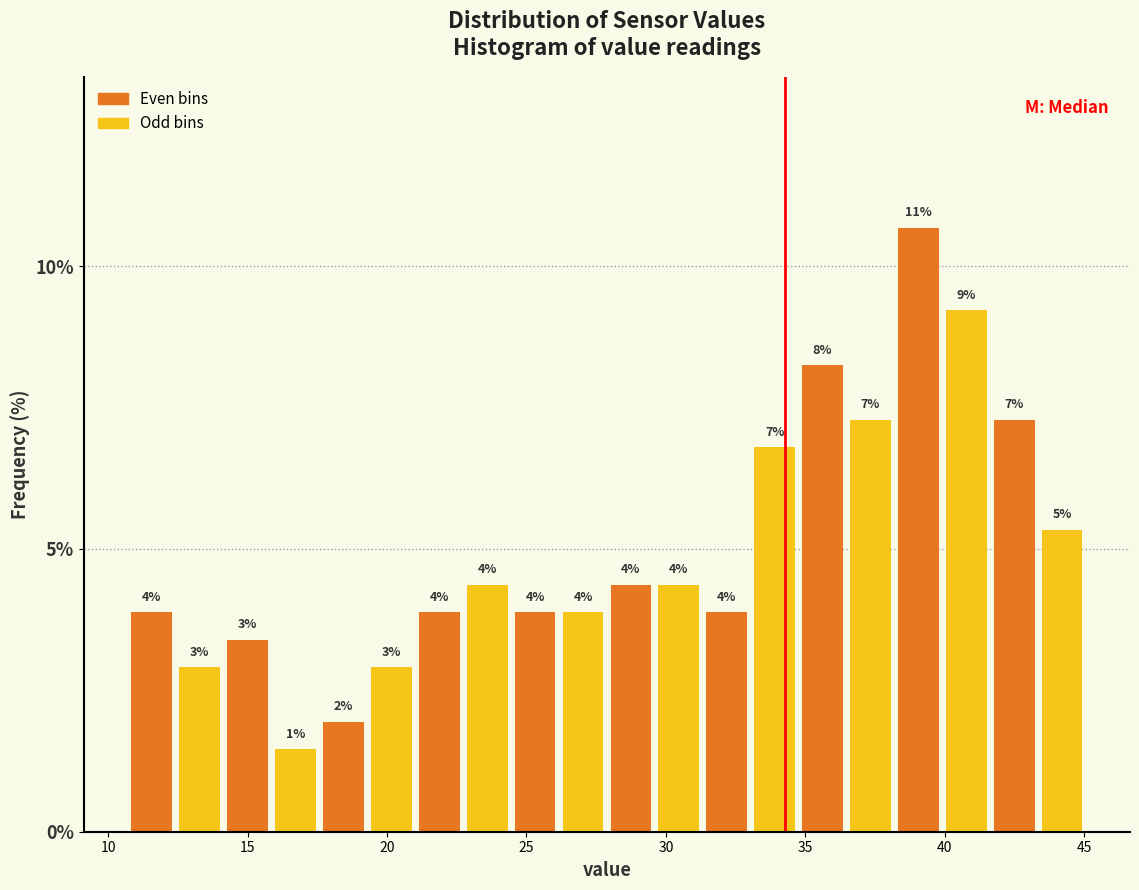

Read against the x-axis, roughly where is the centre of the tallest bar?

39.0